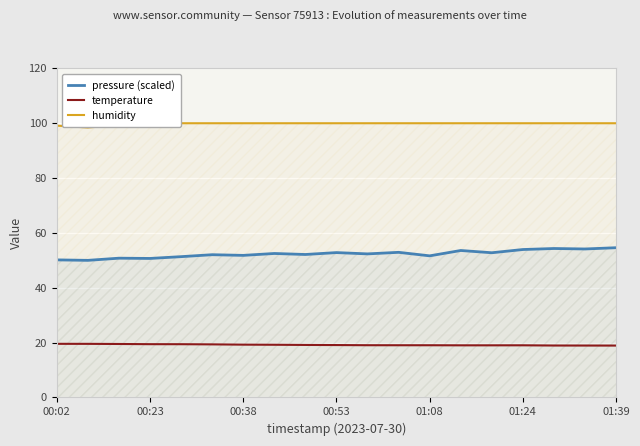

What are all the series names shown in the legend?

pressure (scaled), temperature, humidity